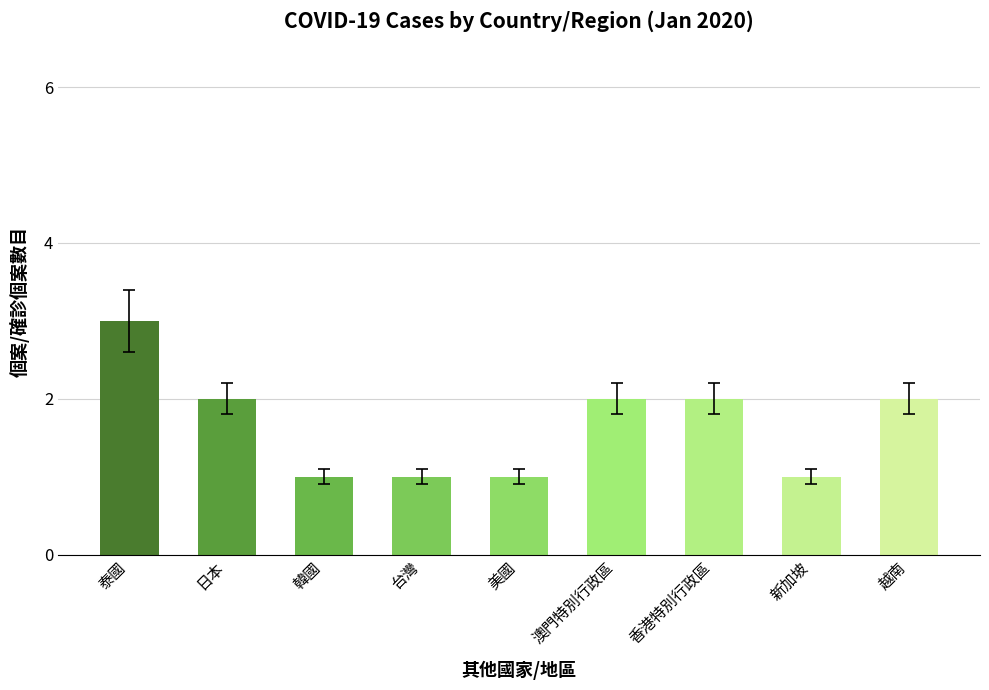

Where does the data first go above 2?

泰國